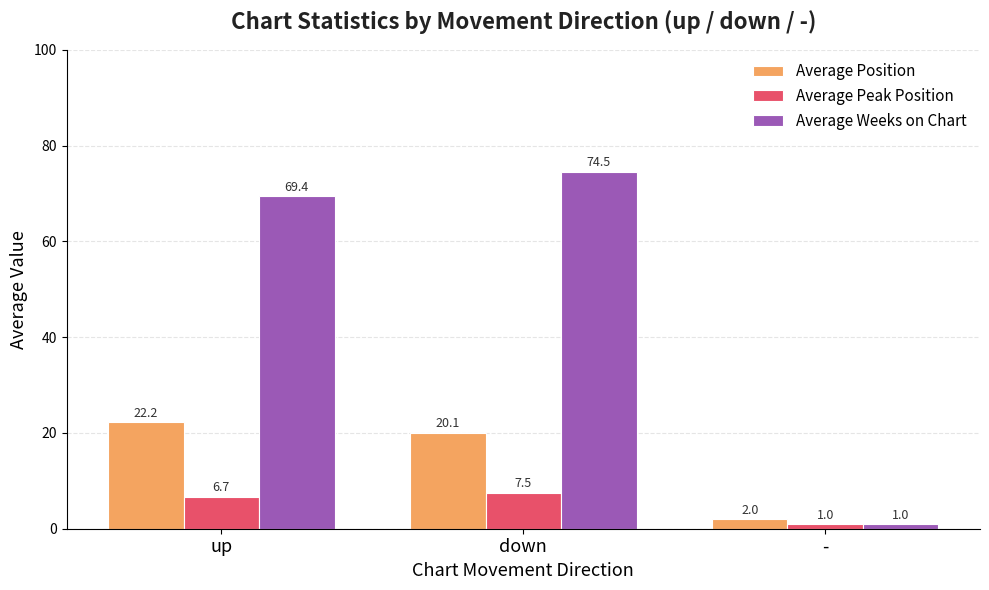

Which series changed the most between down and -?

Average Weeks on Chart